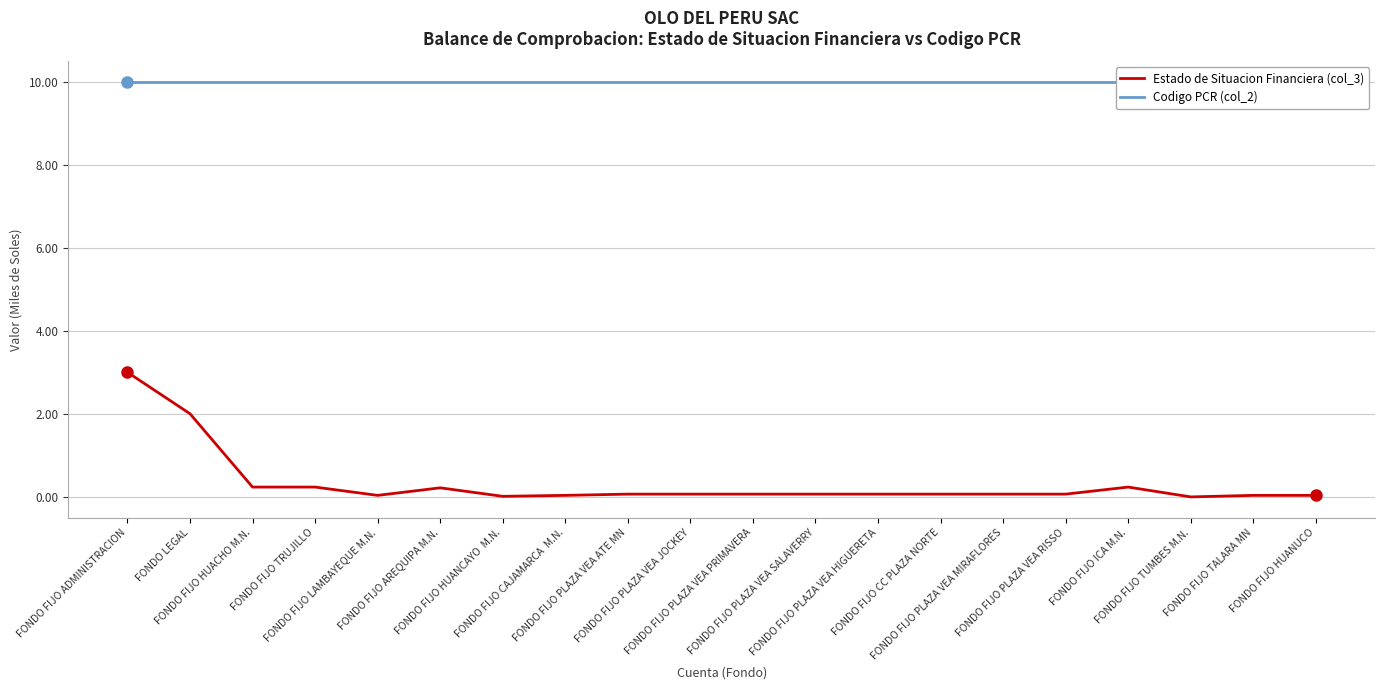

Which series has the largest total across all categories?

Codigo PCR (col_2)